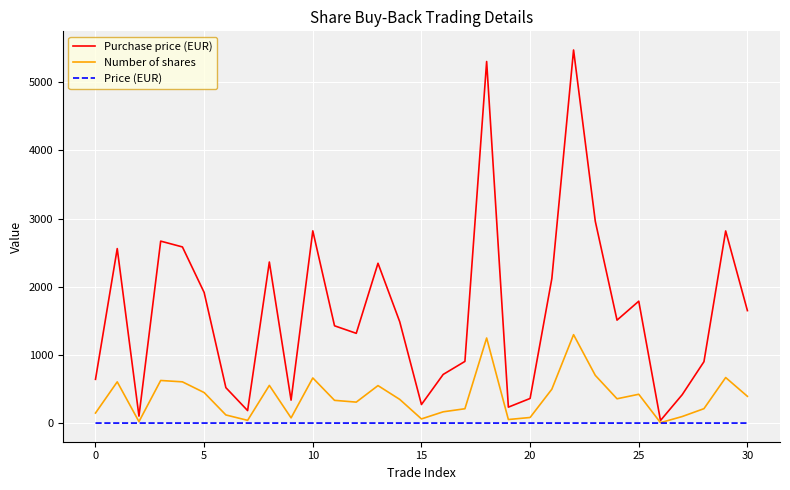

What is the greatest value displayed?

5468.8